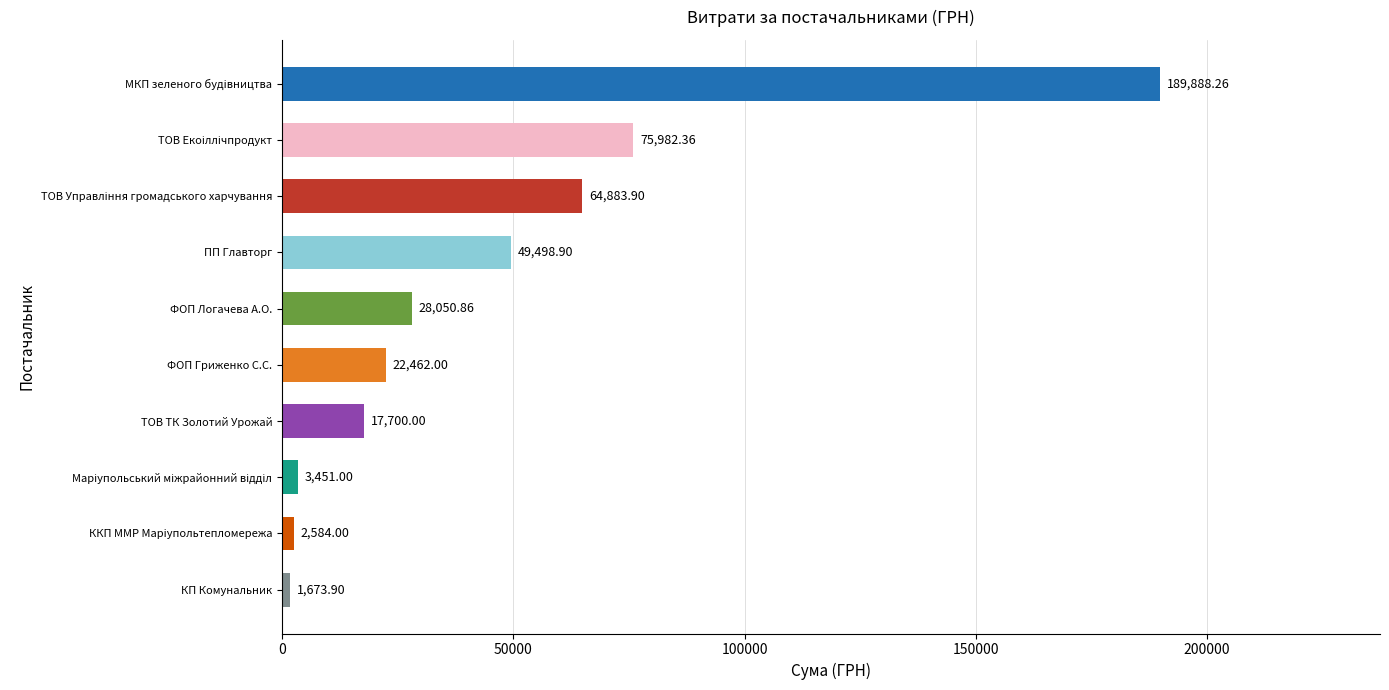

Which label corresponds to the smallest value in the chart?

КП Комунальник